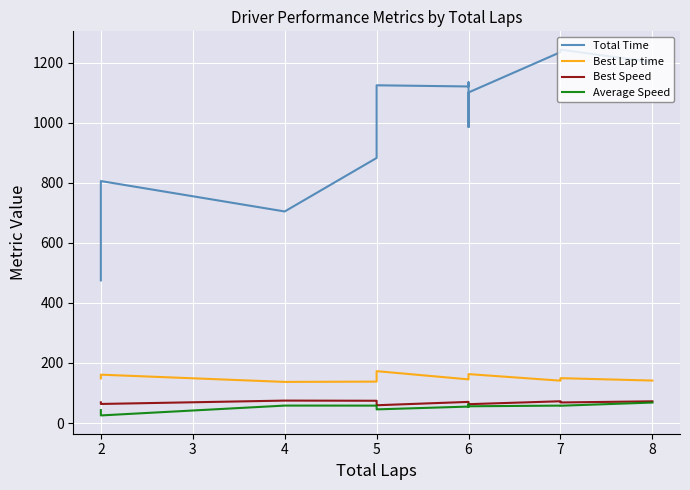

What is the average value of the Best Lap time series?

150.0